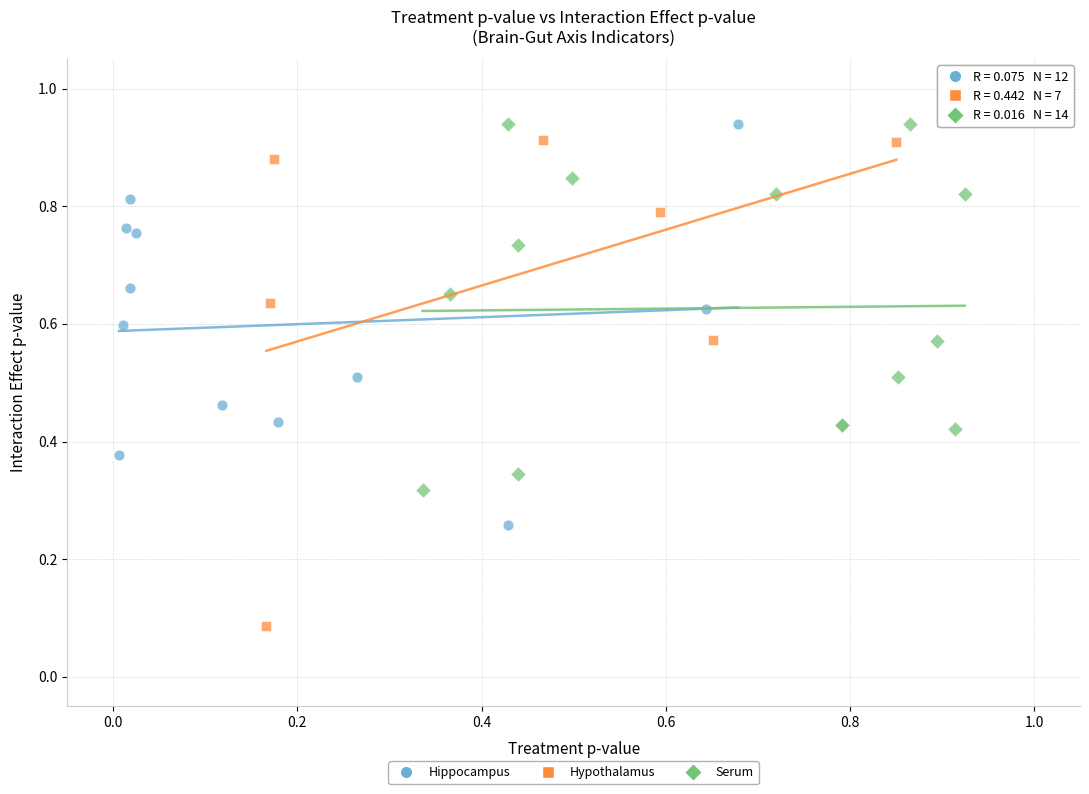

Which series has the largest Y range (max minus min)?

Hypothalamus